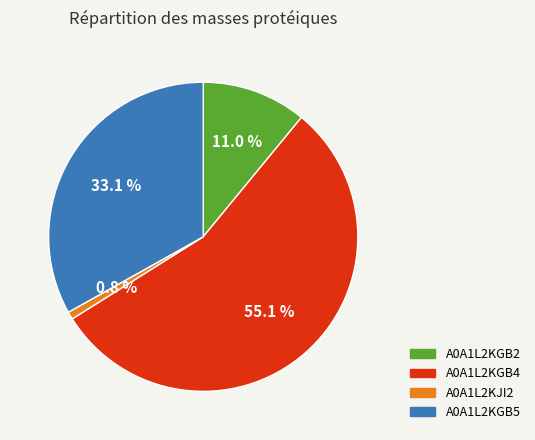

Which slice is the smallest?

A0A1L2KJI2